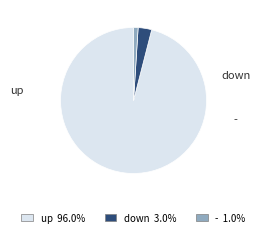

What is the largest slice in the pie chart?

up